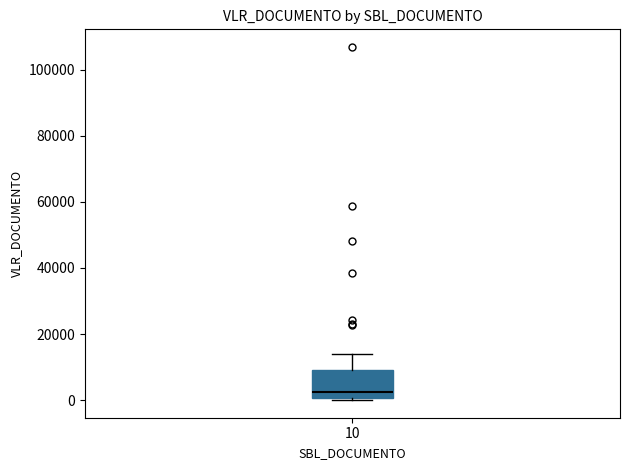

Transcribe this box plot: give where the median line is, the range the box spans, and where the two whiskers end, as read against the y-axis. The values are not printed on the chart, so give them approximately, as read against the axis.

median 2000, box 0 to 10000, whiskers 0 (just below the box's lower edge) to 14000